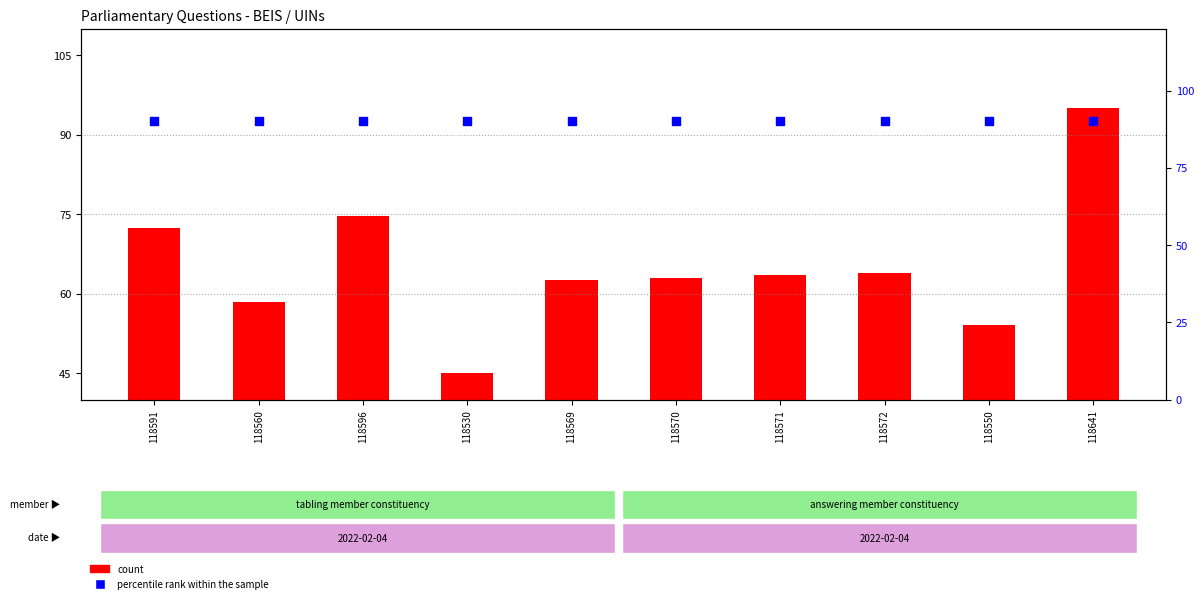

Is the value of count at 118560 greater than the value of percentile rank within the sample at 118572?

No